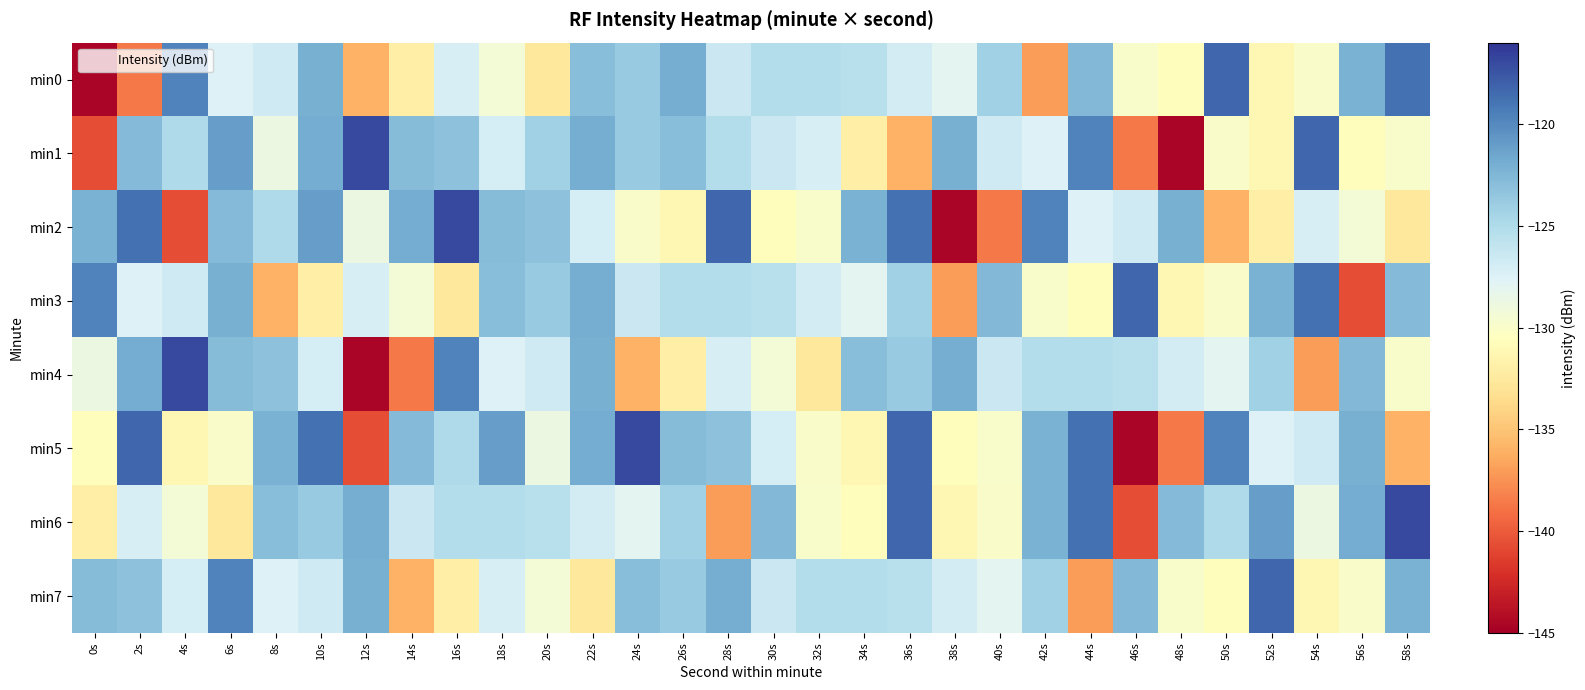

Reading right to left, list all the values displayed in this chart.

min0: 58s=-118.7	56s=-122.2	54s=-130.0	52s=-131.3	50s=-118.3	48s=-130.7	46s=-129.8	44s=-122.7	42s=-137.0	40s=-124.2	38s=-128.0	36s=-126.9	34s=-125.5	32s=-125.2	30s=-125.2	28s=-126.5	26s=-122.0	24s=-123.7	22s=-122.9	20s=-132.7	18s=-129.3	16s=-127.2	14s=-132.0	12s=-136.0	10s=-122.0	8s=-126.7	6s=-127.5	4s=-119.7	2s=-138.6	0s=-144.6
min1: 58s=-129.8	56s=-130.7	54s=-118.3	52s=-131.3	50s=-130.0	48s=-144.6	46s=-138.6	44s=-119.7	42s=-127.5	40s=-126.7	38s=-122.0	36s=-136.0	34s=-132.0	32s=-127.2	30s=-126.5	28s=-125.2	26s=-122.9	24s=-123.7	22s=-122.0	20s=-124.2	18s=-127.1	16s=-123.2	14s=-122.9	12s=-117.0	10s=-121.9	8s=-128.7	6s=-121.0	4s=-124.9	2s=-122.8	0s=-140.6
min2: 58s=-132.7	56s=-129.3	54s=-127.2	52s=-132.0	50s=-136.0	48s=-122.0	46s=-126.7	44s=-127.5	42s=-119.7	40s=-138.6	38s=-144.6	36s=-118.7	34s=-122.2	32s=-129.8	30s=-130.7	28s=-118.3	26s=-131.3	24s=-130.0	22s=-127.1	20s=-123.2	18s=-122.9	16s=-117.0	14s=-121.9	12s=-128.7	10s=-121.0	8s=-124.9	6s=-122.8	4s=-140.6	2s=-118.7	0s=-122.2
min3: 58s=-122.8	56s=-140.6	54s=-118.7	52s=-122.2	50s=-130.0	48s=-131.3	46s=-118.3	44s=-130.7	42s=-129.8	40s=-122.7	38s=-137.0	36s=-124.2	34s=-128.0	32s=-126.9	30s=-125.5	28s=-125.2	26s=-125.2	24s=-126.5	22s=-122.0	20s=-123.7	18s=-122.9	16s=-132.7	14s=-129.3	12s=-127.2	10s=-132.0	8s=-136.0	6s=-122.0	4s=-126.7	2s=-127.5	0s=-119.7
min4: 58s=-129.8	56s=-122.7	54s=-137.0	52s=-124.2	50s=-128.0	48s=-126.9	46s=-125.5	44s=-125.2	42s=-125.2	40s=-126.5	38s=-122.0	36s=-123.7	34s=-122.9	32s=-132.7	30s=-129.3	28s=-127.2	26s=-132.0	24s=-136.0	22s=-122.0	20s=-126.7	18s=-127.5	16s=-119.7	14s=-138.6	12s=-144.6	10s=-127.1	8s=-123.2	6s=-122.9	4s=-117.0	2s=-121.9	0s=-128.7
min5: 58s=-136.0	56s=-122.0	54s=-126.7	52s=-127.5	50s=-119.7	48s=-138.6	46s=-144.6	44s=-118.7	42s=-122.2	40s=-129.8	38s=-130.7	36s=-118.3	34s=-131.3	32s=-130.0	30s=-127.1	28s=-123.2	26s=-122.9	24s=-117.0	22s=-121.9	20s=-128.7	18s=-121.0	16s=-124.9	14s=-122.8	12s=-140.6	10s=-118.7	8s=-122.2	6s=-130.0	4s=-131.3	2s=-118.3	0s=-130.7
min6: 58s=-117.0	56s=-121.9	54s=-128.7	52s=-121.0	50s=-124.9	48s=-122.8	46s=-140.6	44s=-118.7	42s=-122.2	40s=-130.0	38s=-131.3	36s=-118.3	34s=-130.7	32s=-129.8	30s=-122.7	28s=-137.0	26s=-124.2	24s=-128.0	22s=-126.9	20s=-125.5	18s=-125.2	16s=-125.2	14s=-126.5	12s=-122.0	10s=-123.7	8s=-122.9	6s=-132.7	4s=-129.3	2s=-127.2	0s=-132.0
min7: 58s=-122.2	56s=-130.0	54s=-131.3	52s=-118.3	50s=-130.7	48s=-129.8	46s=-122.7	44s=-137.0	42s=-124.2	40s=-128.0	38s=-126.9	36s=-125.5	34s=-125.2	32s=-125.2	30s=-126.5	28s=-122.0	26s=-123.7	24s=-122.9	22s=-132.7	20s=-129.3	18s=-127.2	16s=-132.0	14s=-136.0	12s=-122.0	10s=-126.7	8s=-127.5	6s=-119.7	4s=-127.1	2s=-123.2	0s=-122.9